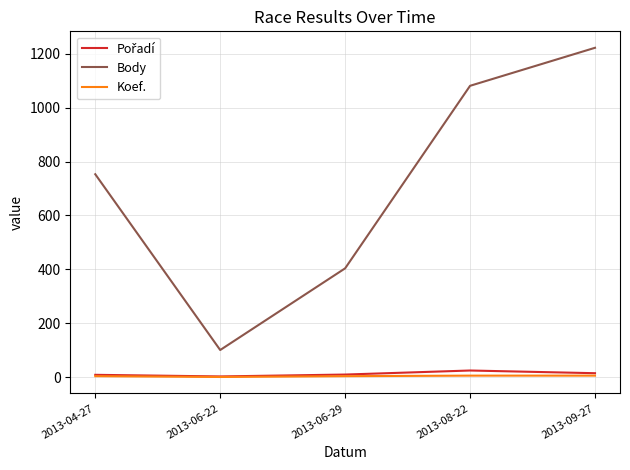

What is the maximum value shown in the chart?

1222